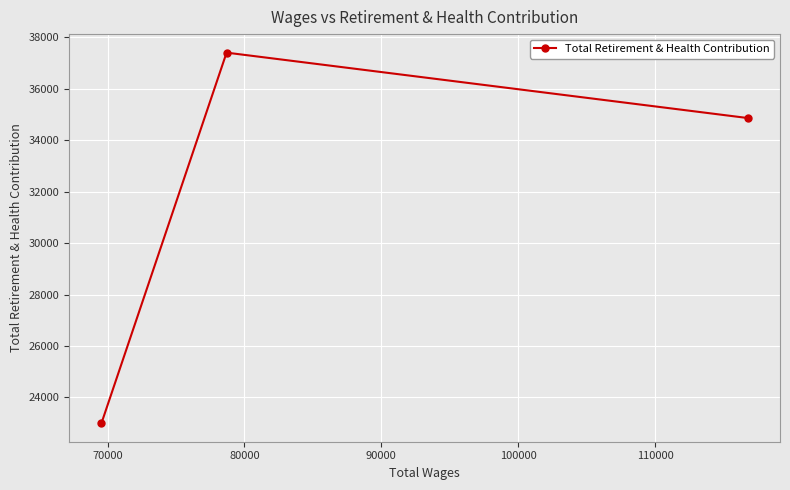

What is the difference between the maximum and second lowest values?

2541